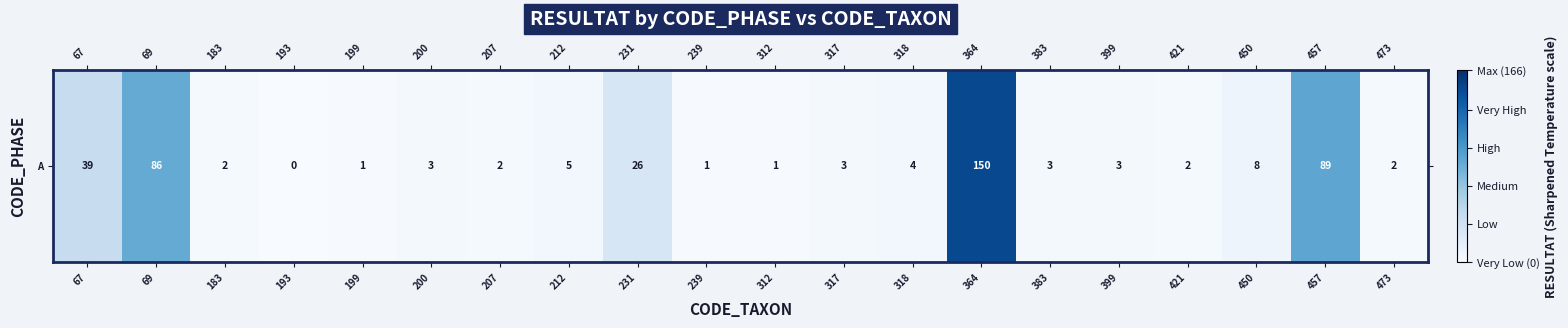

True or false: the data shows 0 at 193.

True